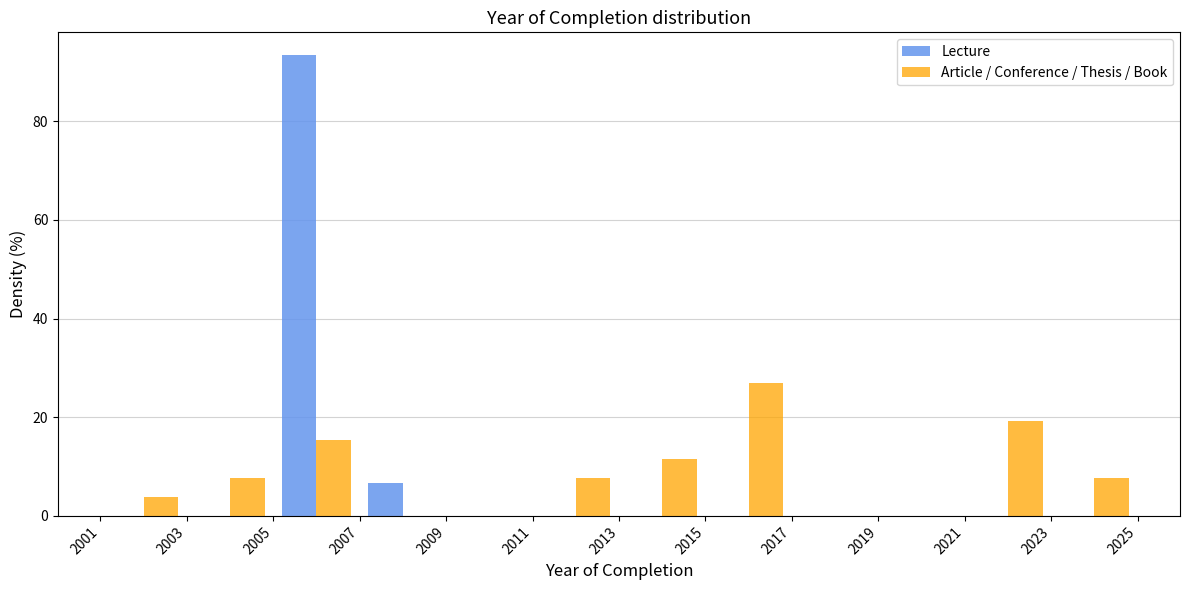

In the Article / Conference / Thesis / Book series, which range on the x-axis has the tallest bar?

2015 to 2017